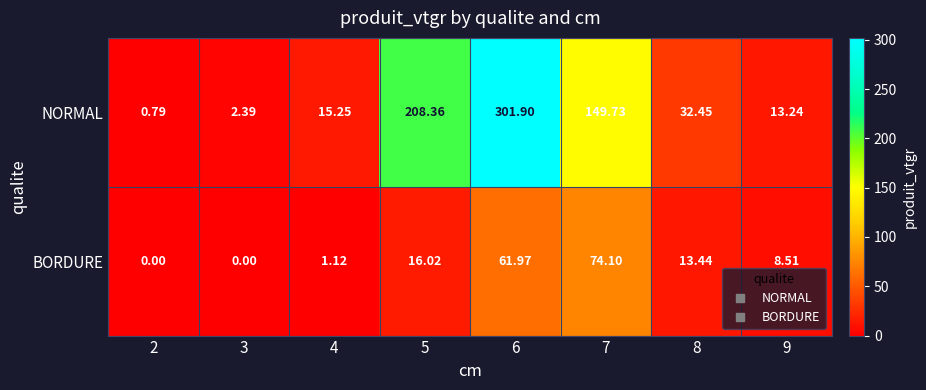

Which series has the largest total across all categories?

NORMAL